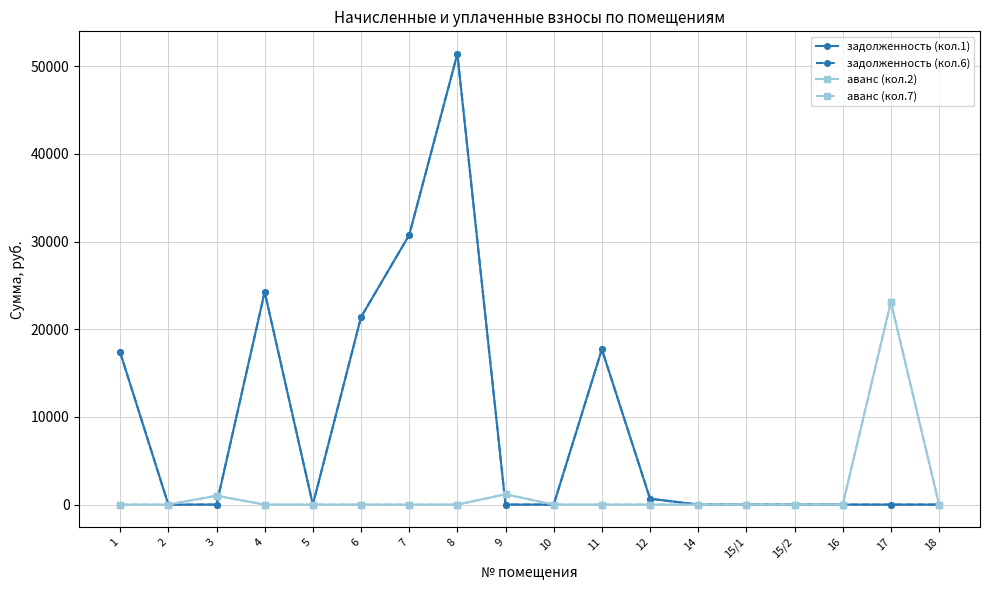

True or false: аванс (кол.7) has more than 2 points higher than both neighbors.

True